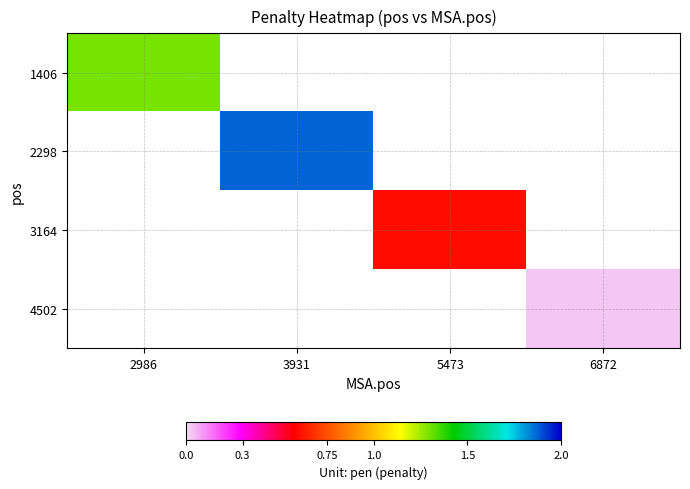

Reading right to left, what are all the values shown in this chart?

1406: 6872=0.0	5473=0.0	3931=0.0	2986=1.3
2298: 6872=0.0	5473=0.0	3931=1.9	2986=0.0
3164: 6872=0.0	5473=0.6	3931=0.0	2986=0.0
4502: 6872=0.0	5473=0.0	3931=0.0	2986=0.0